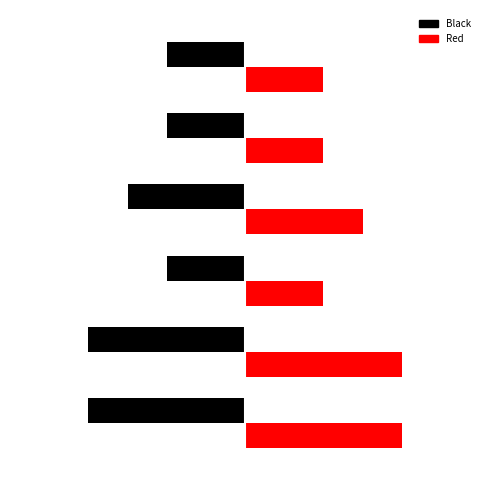

What is the value of the 3rd bar from the left?

2